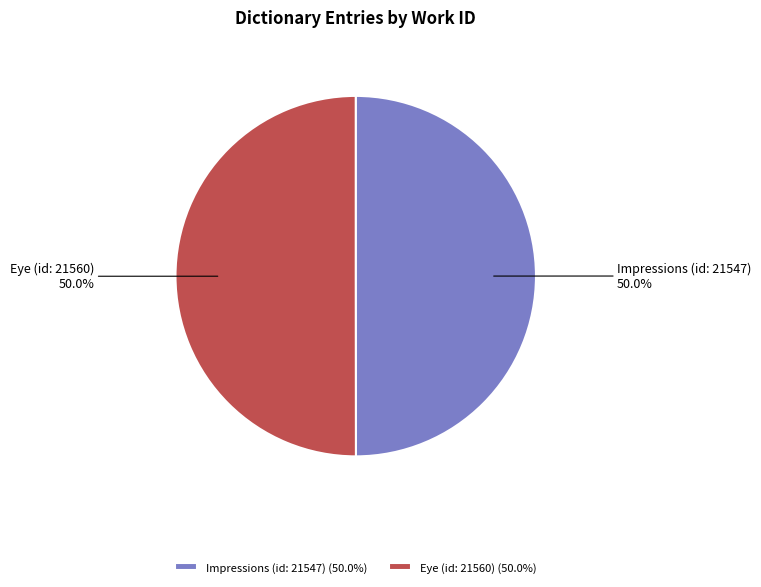

Count the number of slices in the pie.

2